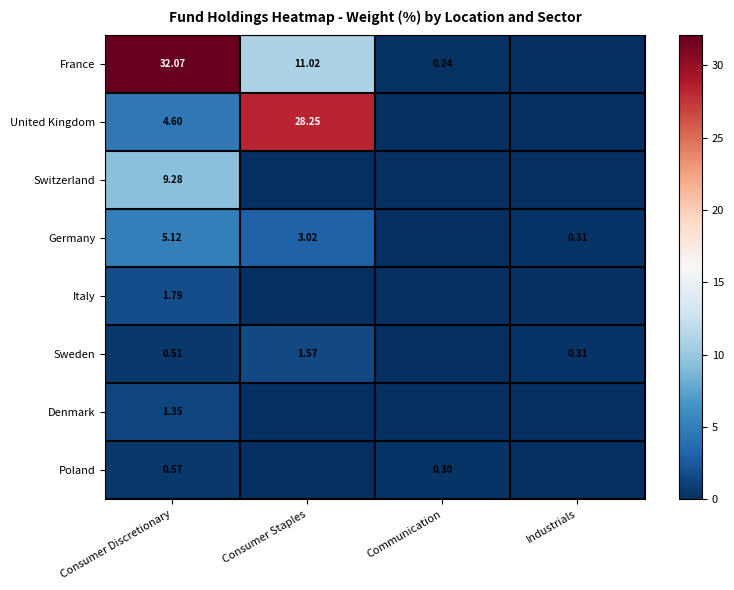

Is the value of France at Consumer Staples greater than the value of Sweden at Consumer Staples?

Yes